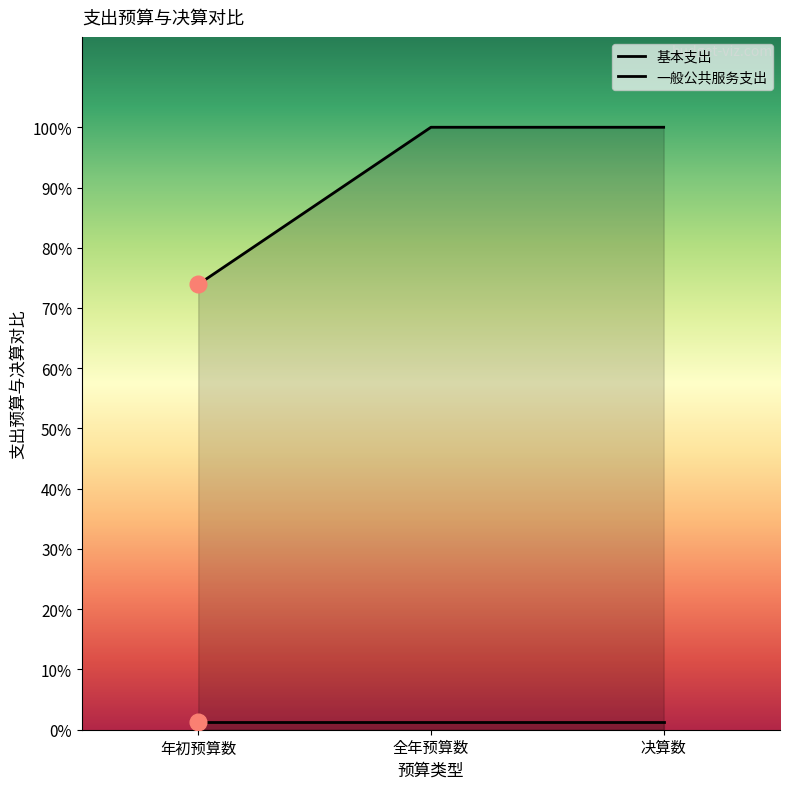

The value at 年初预算数 is 1735038.0. True or false?

True